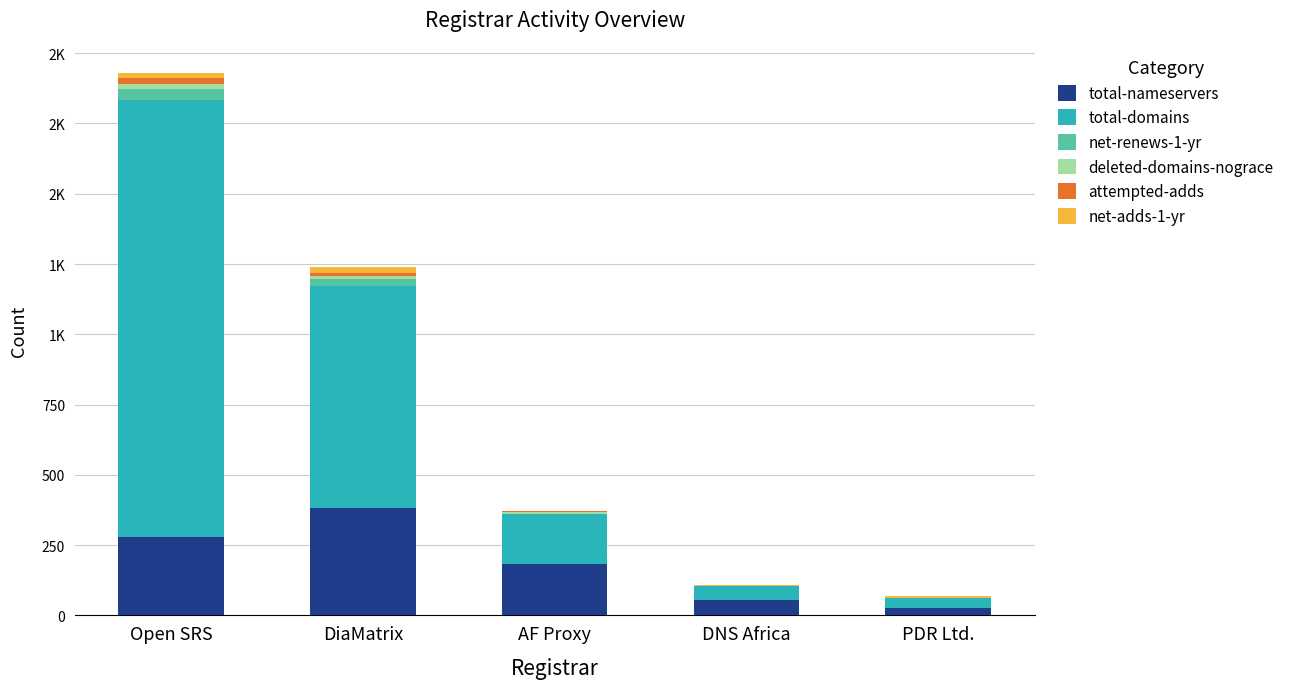

What is the sum of the attempted-adds values at DNS Africa and DiaMatrix?

15